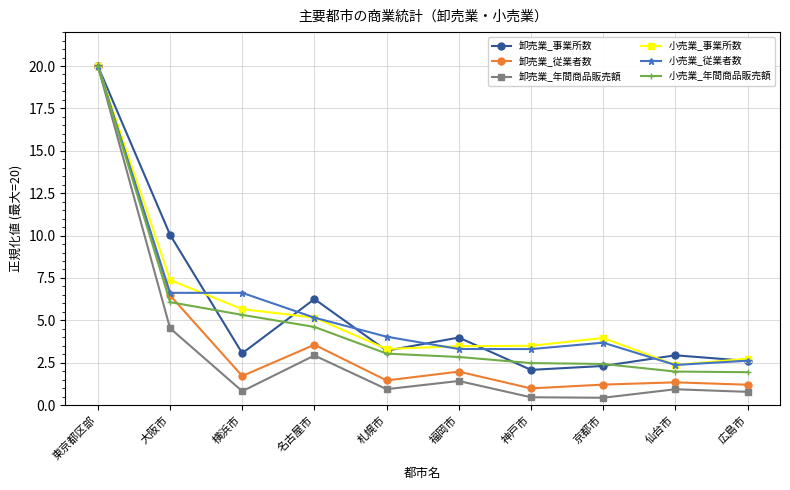

What is the difference between the highest and lowest values at 仙台市?

2.0